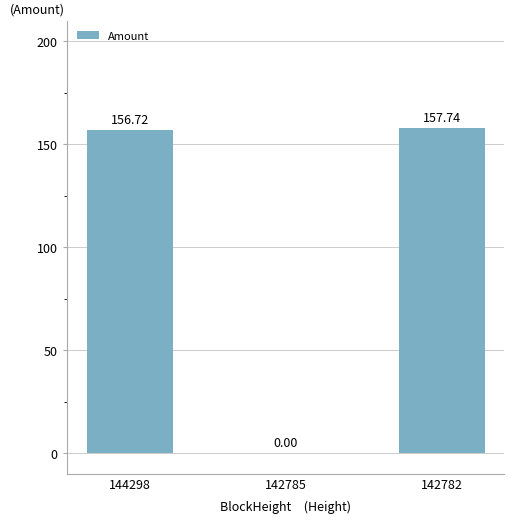

Are the bars horizontal?

No